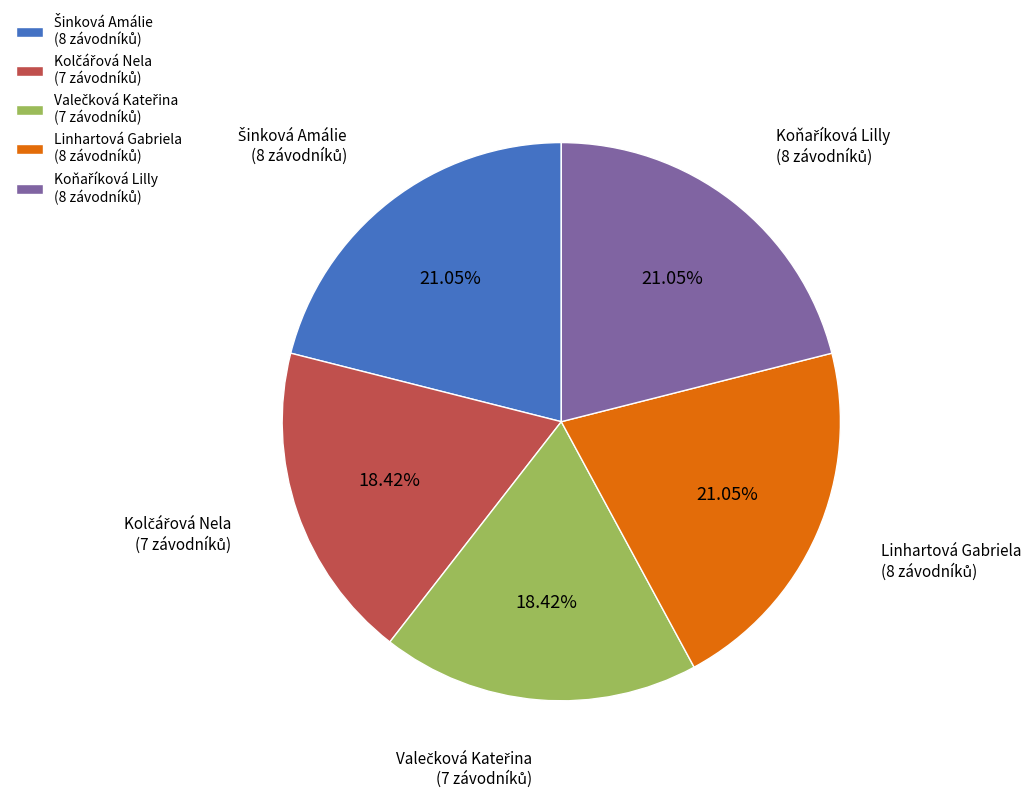

Is there a majority slice in this chart?

No